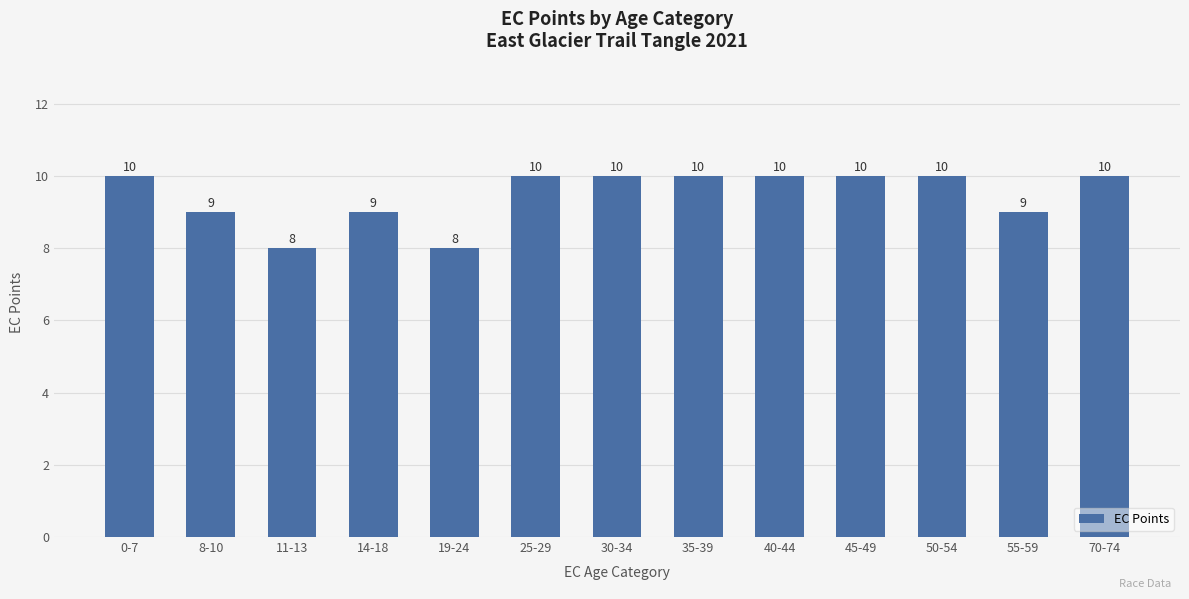

The value at 8-10 is 6. True or false?

False